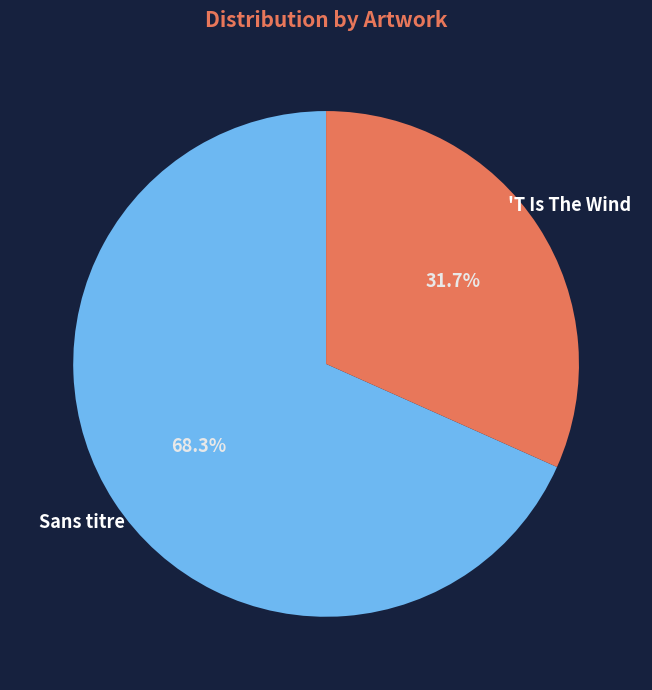

How many slices are in this pie chart?

2